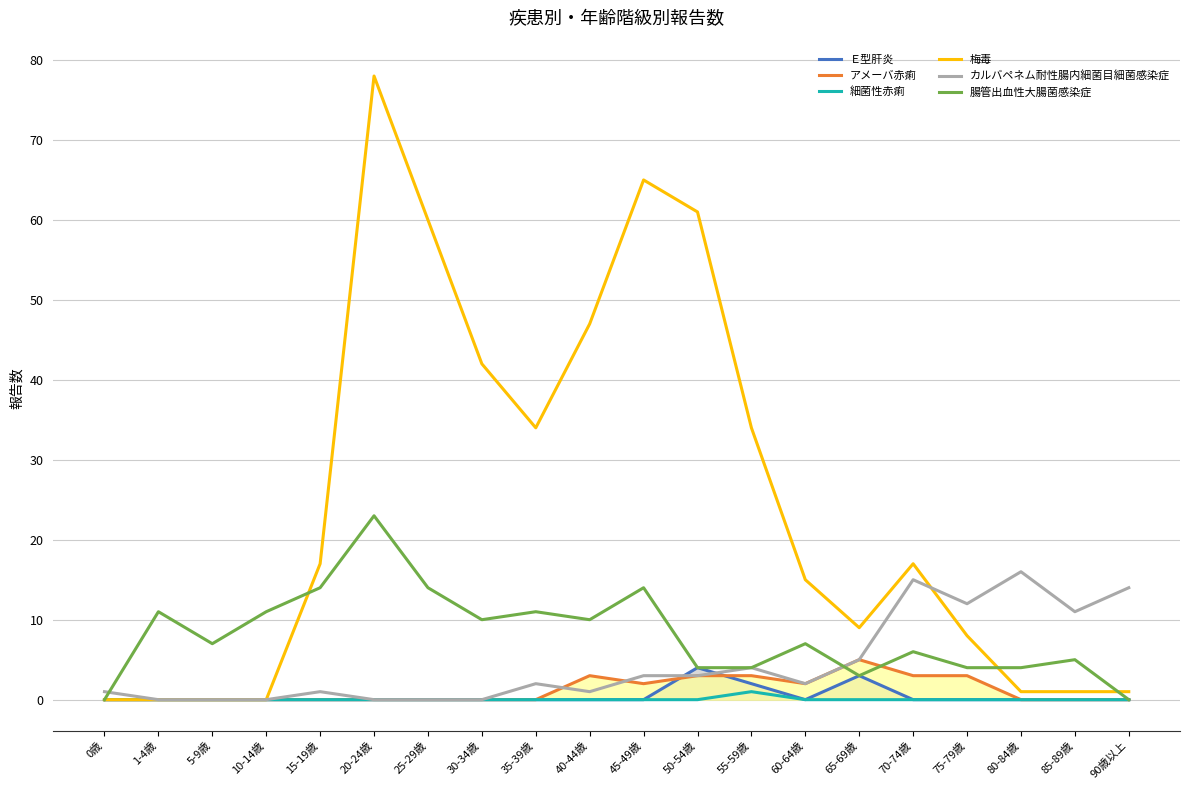

Is it true that カルバペネム耐性腸内細菌目細菌感染症 equals 0 at 30-34歳?

True